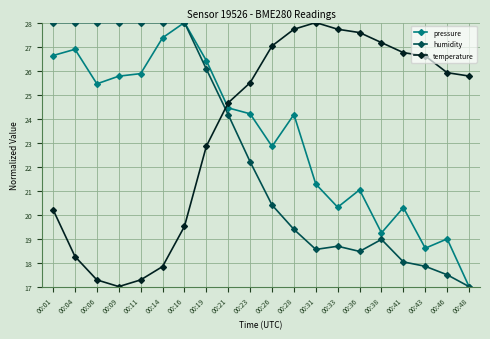

How many lines are shown in the chart?

3